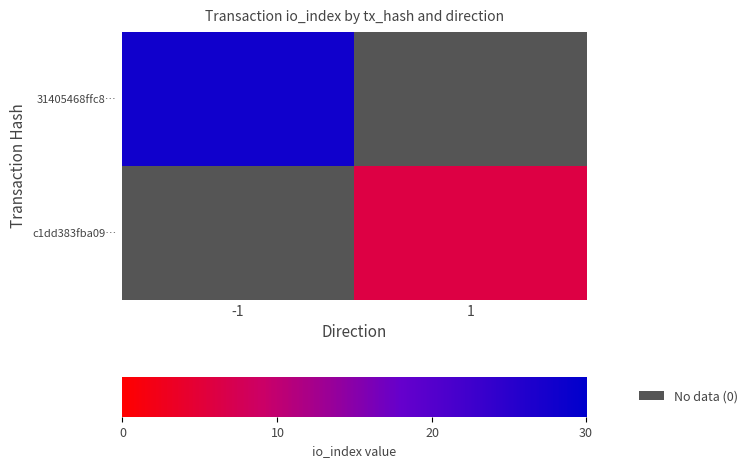

Rank the series by their average value, from highest to lowest.

31405468ffc8d437a9705ad12719233ac43d9d1, c1dd383fba0912d19f9d961787ff721218ee04d